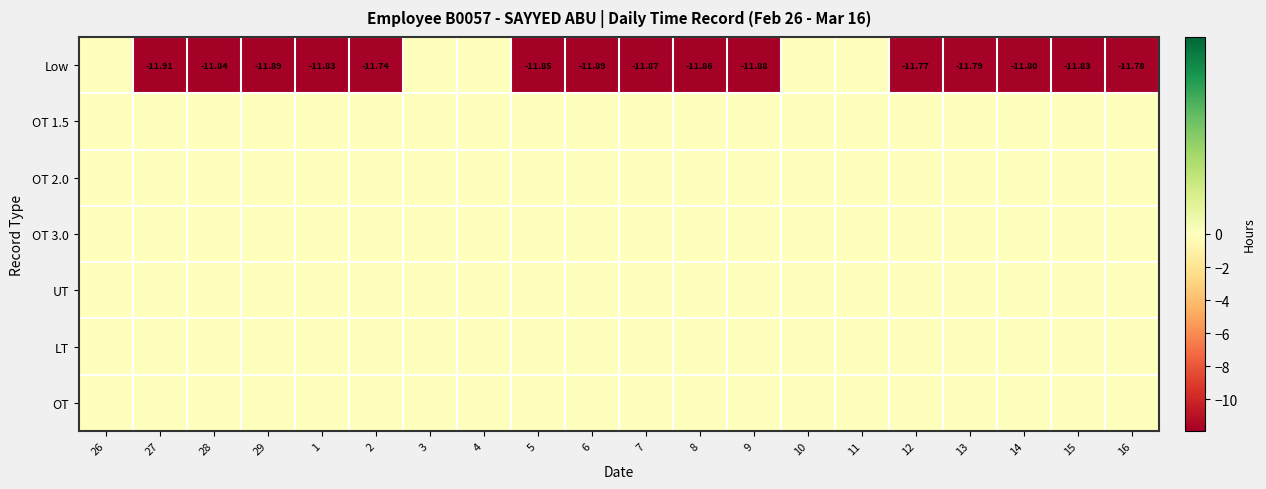

Between 26 and 12, which series saw the biggest shift?

Low